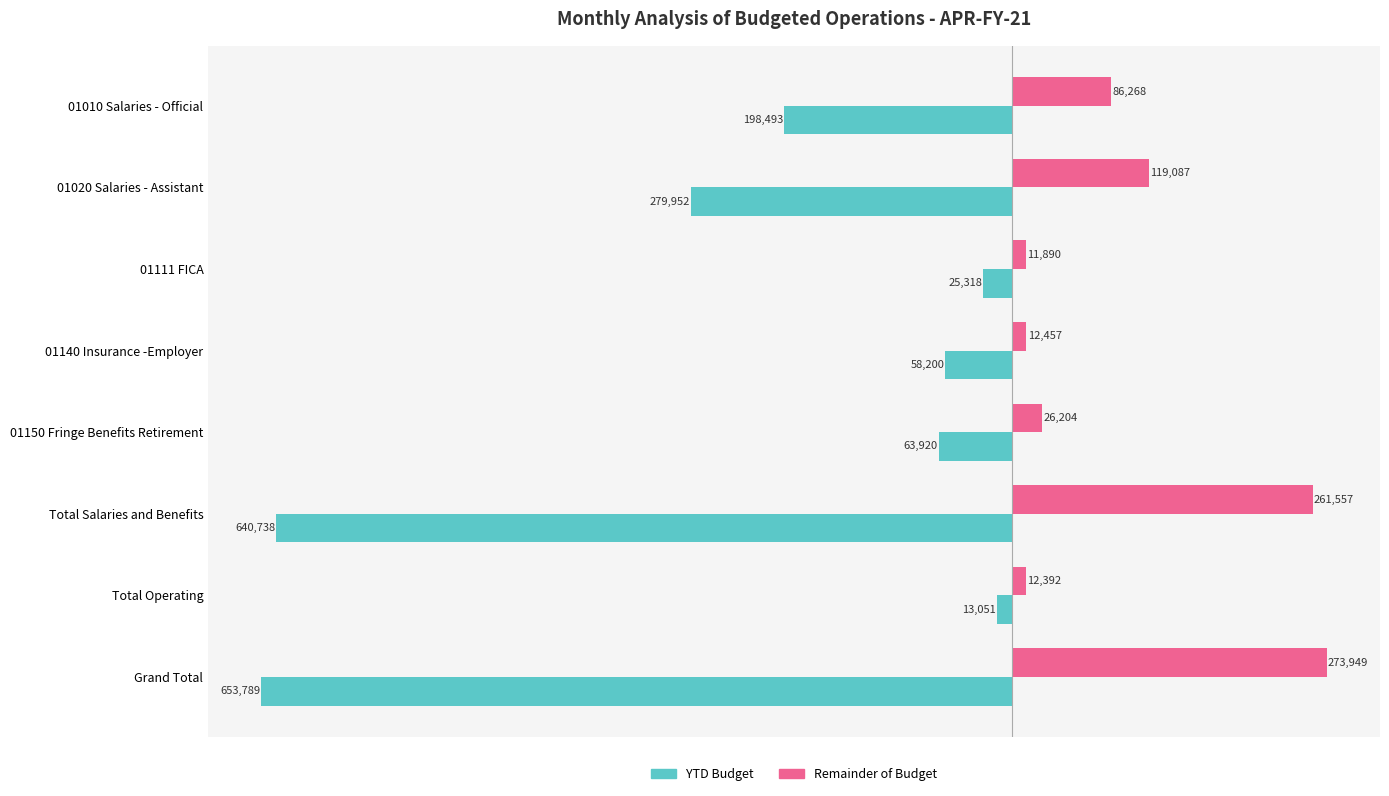

Count the number of data series in this chart.

2